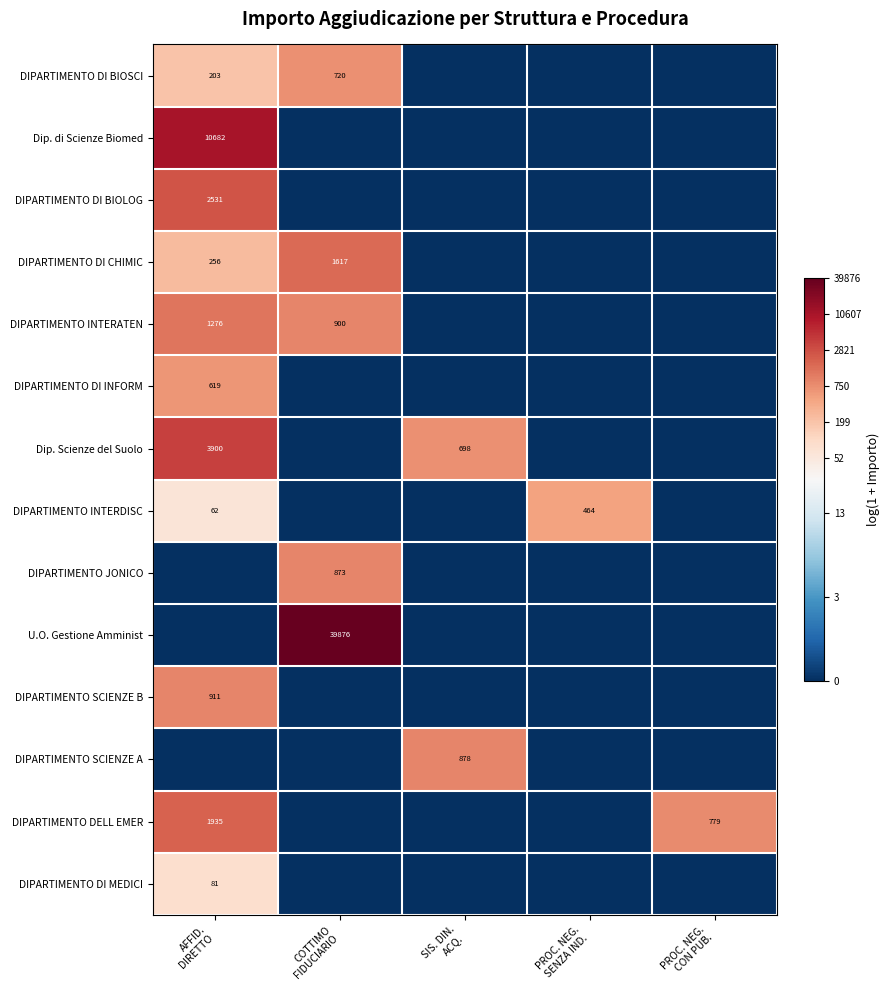

Which category has the lowest value across all series?

SIS. DIN.
ACQ.